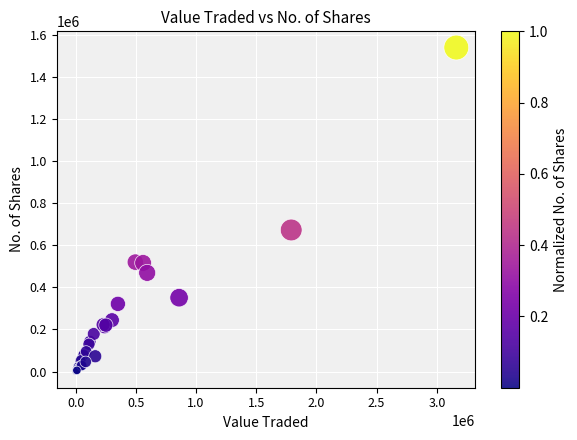

What Y value in the scatter plot is closest to 770103?

672905